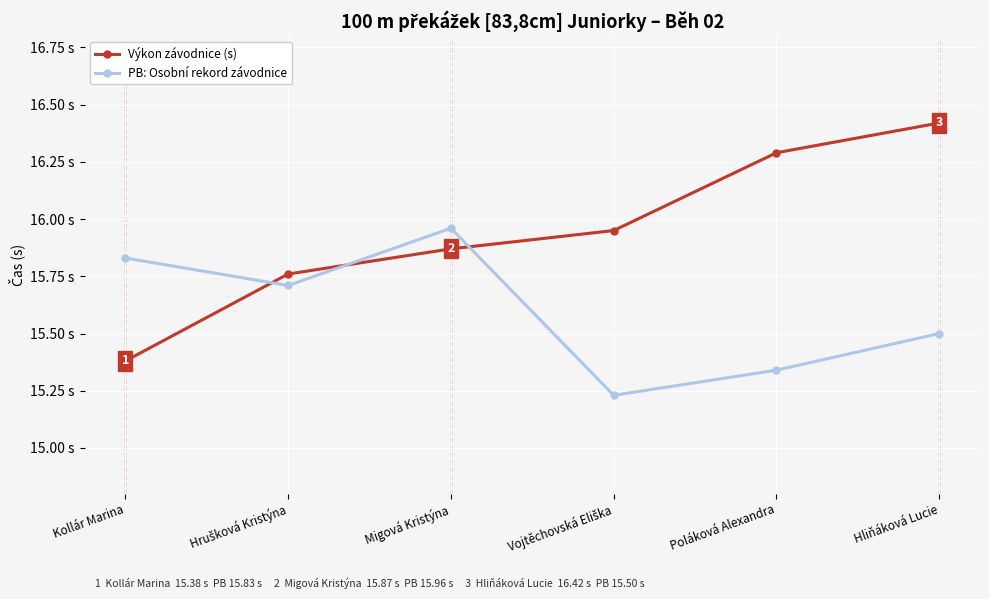

What is the label of the 3rd point from the left?

Migová Kristýna